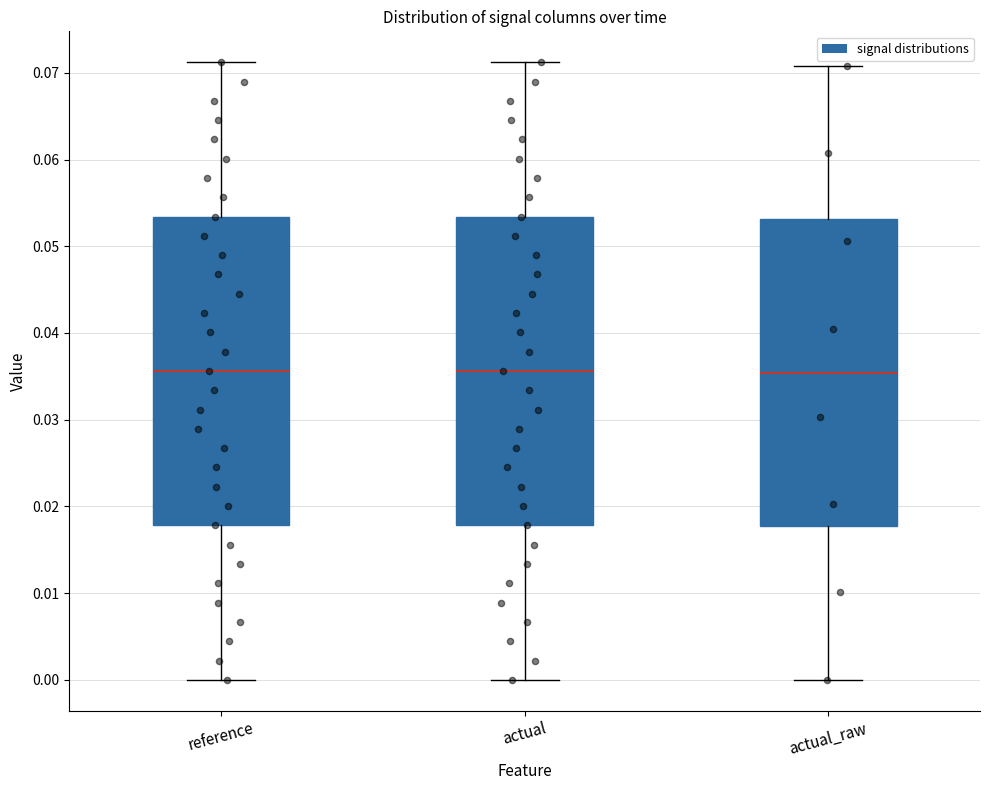

Reading left to right, read every box against the y-axis: the position of its median line, the range the box covers, and the ends of its whiskers. The values are not printed on the chart, so give them approximately, as read against the axis.

reference: median 0.036, box 0.018 to 0.053, whiskers 0.000 to 0.071
actual: median 0.036, box 0.018 to 0.053, whiskers 0.000 to 0.071
actual_raw: median 0.035, box 0.018 to 0.053, whiskers 0.000 to 0.071